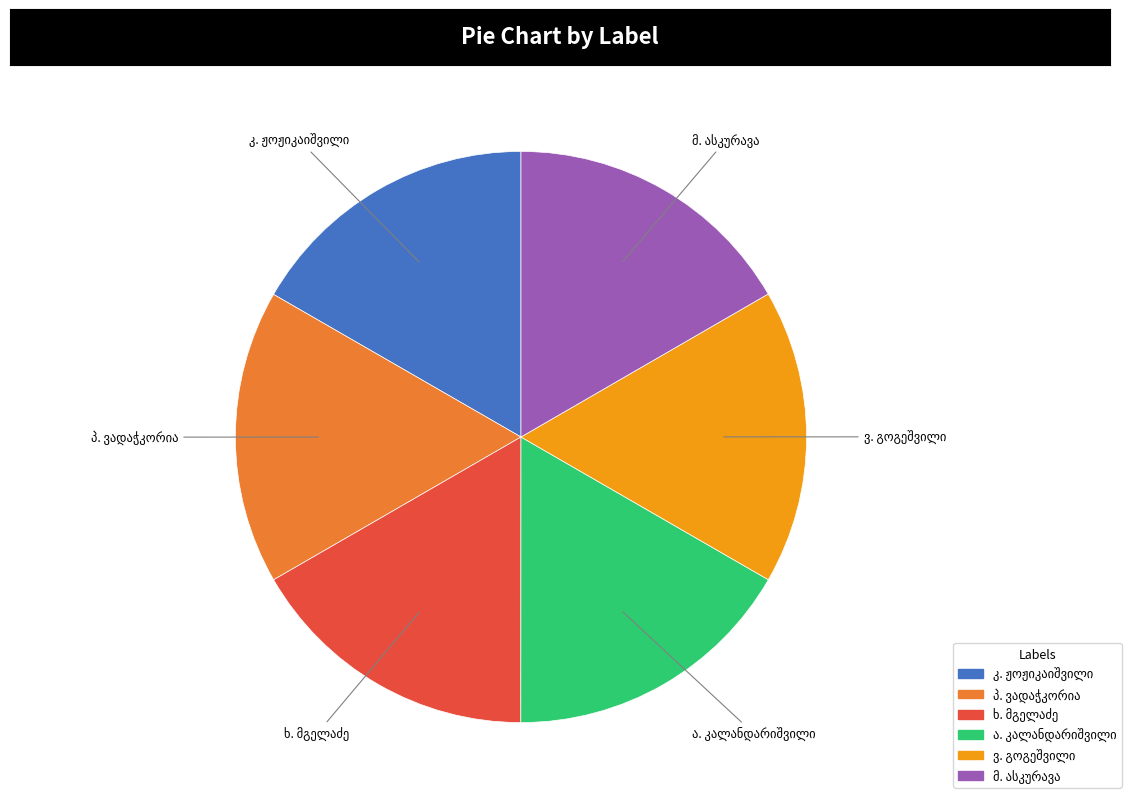

Is there any slice that represents more than half of the pie?

No